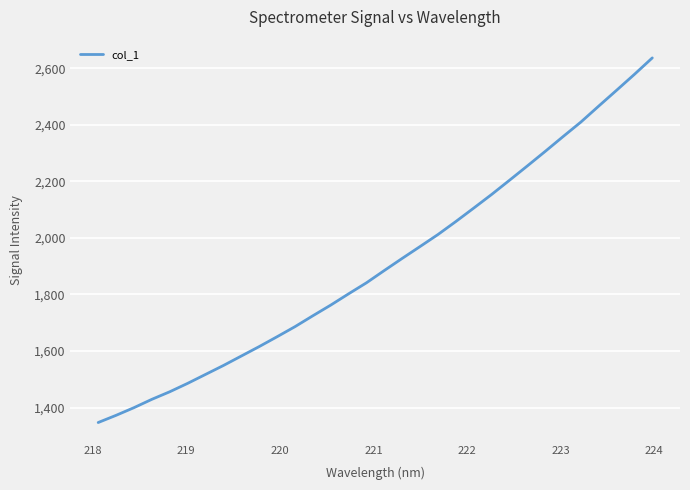

What is the minimum value shown in the chart?

1347.0